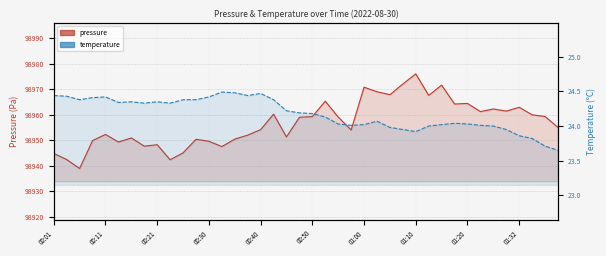

Which series has the widest spread of values?

pressure